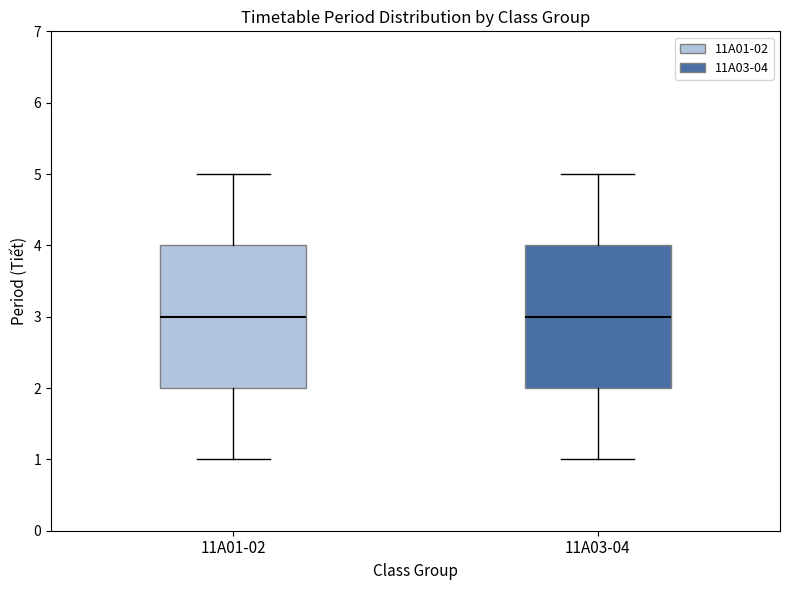

Reading left to right, transcribe this box plot: for each box, give where its median line is, the range the box spans, and where its two whiskers end, as read against the y-axis. The values are not printed on the chart, so give them approximately, as read against the axis.

11A01-02: median 3, box 2 to 4, whiskers 1 to 5
11A03-04: median 3, box 2 to 4, whiskers 1 to 5